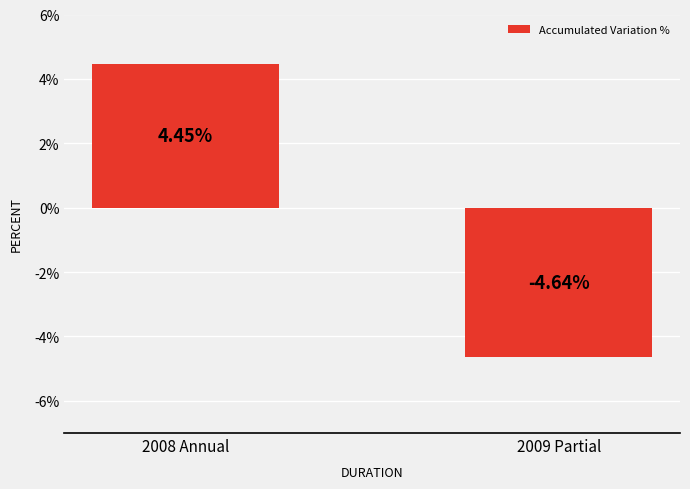

What position from the left is 2009 Partial?

2